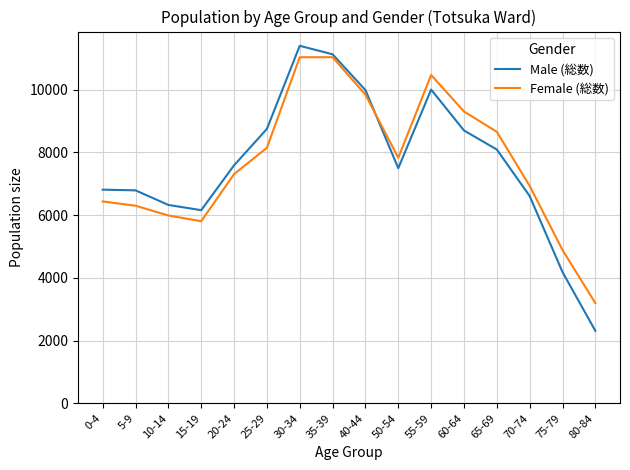

True or false: Male (総数) and Female (総数) cross at least once.

True